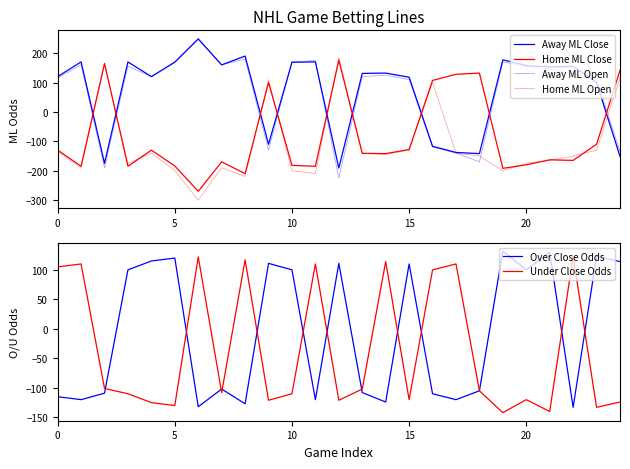

Which series has the largest total across all categories?

Away ML Close